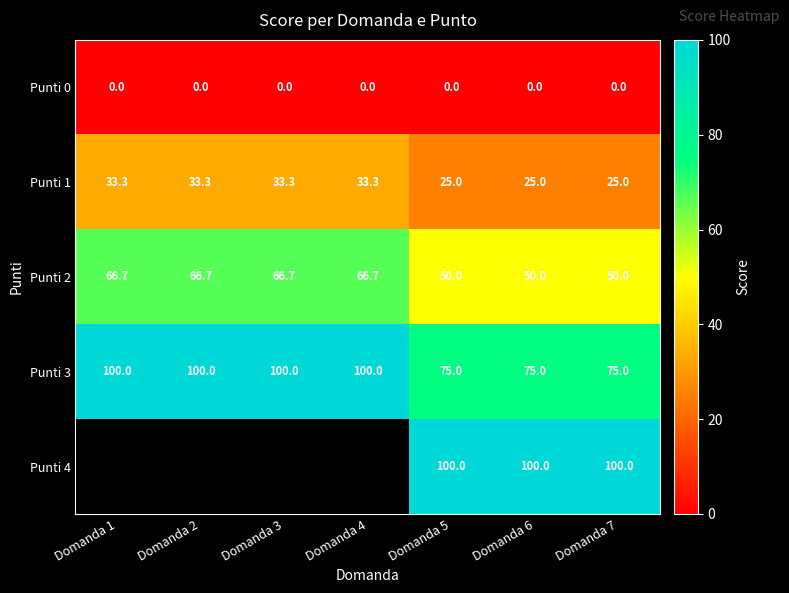

At Domanda 7, list the series in order from largest to smallest.

Punti 4, Punti 3, Punti 2, Punti 1, Punti 0